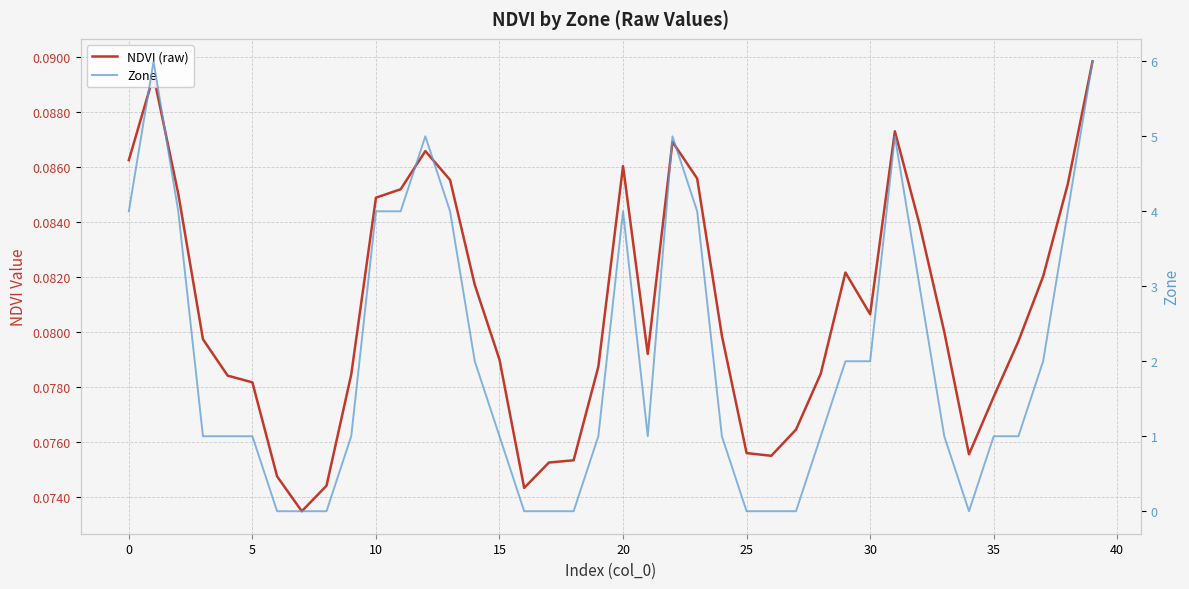

The Zone series shows 1.4 at 28. True or false?

False